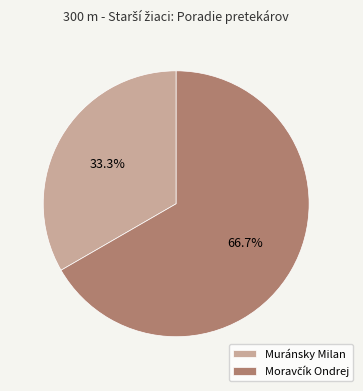

Which slice is the smallest?

Muránsky Milan